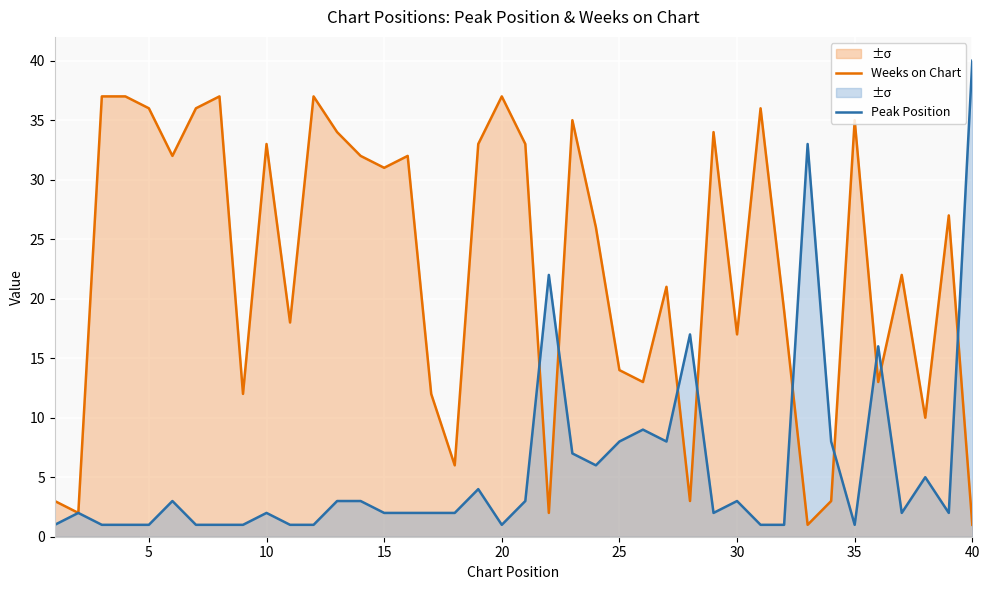

What are all the series names shown in the legend?

Weeks on Chart, Peak Position